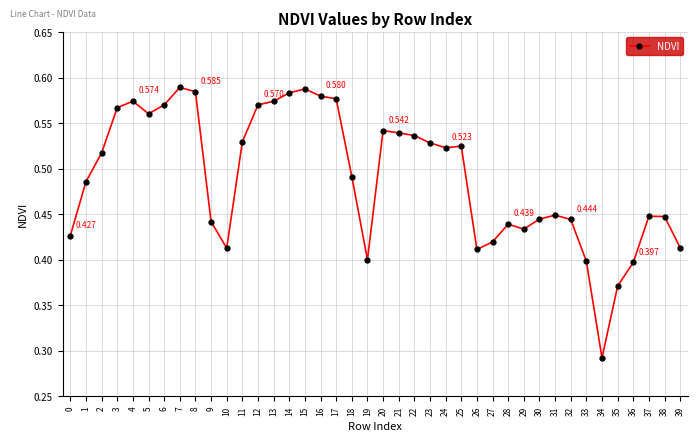

True or false: there are more than 0 points higher than both neighbors.

True